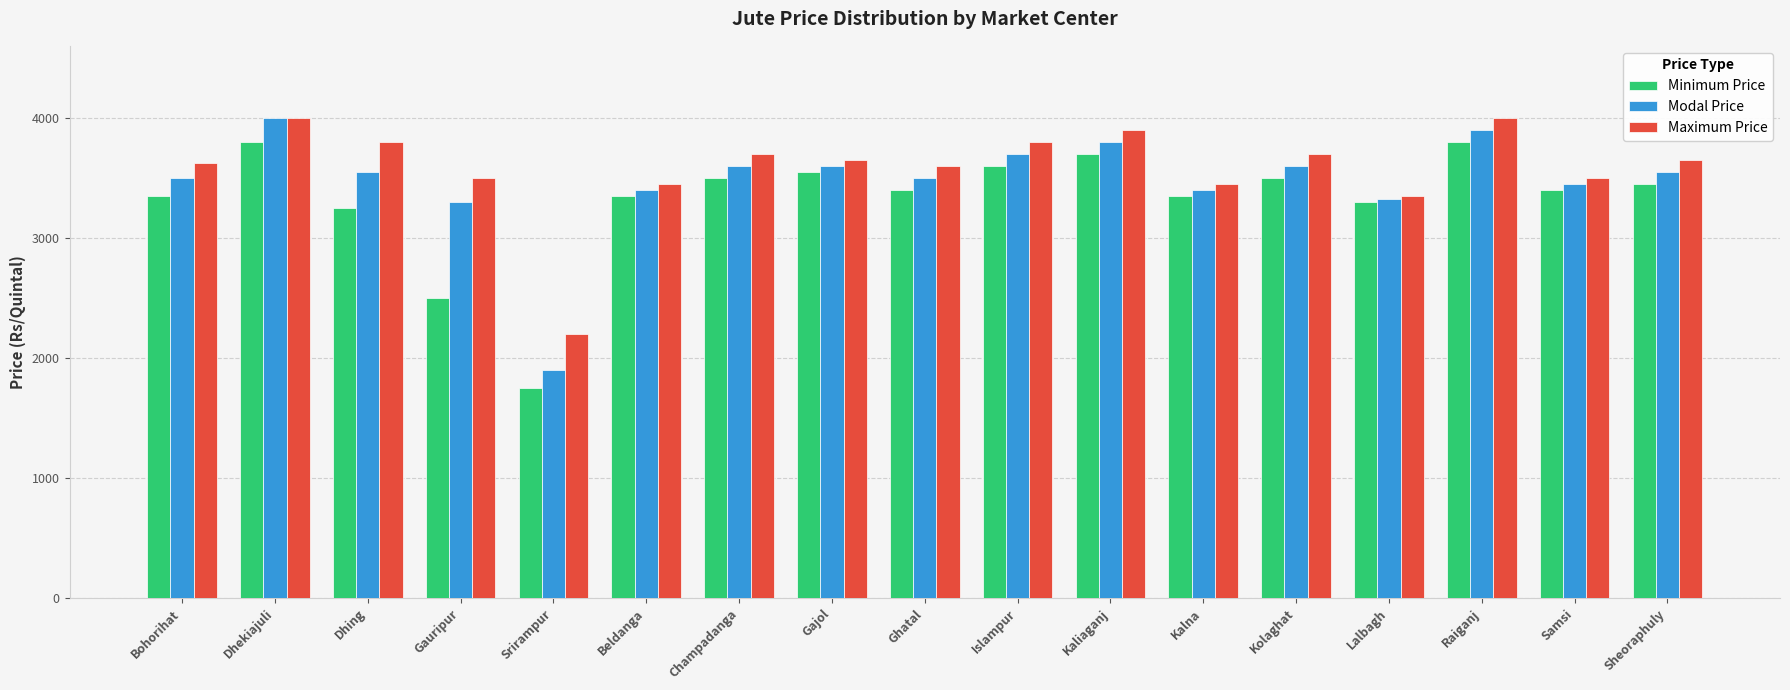

What is the sum of all Modal Price values?

59075